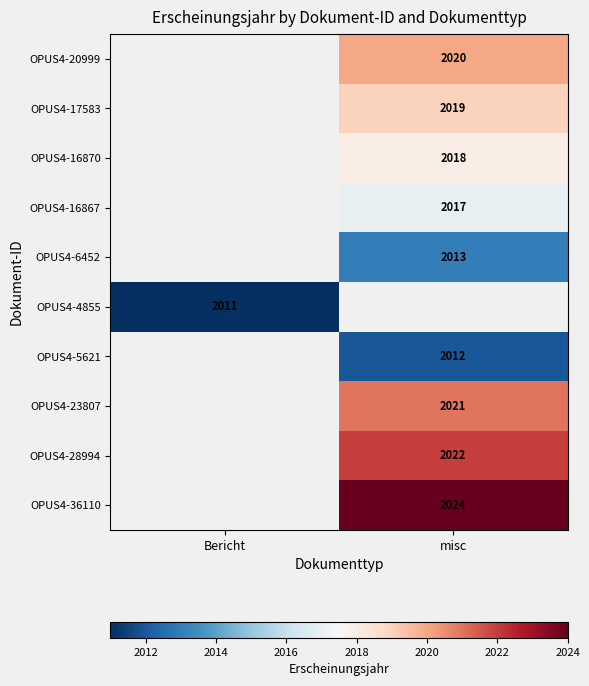

What is the difference between the highest and lowest values at misc?

12.0